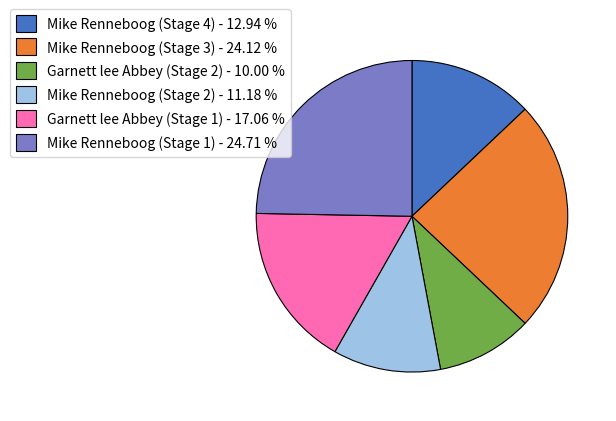

Is there a majority slice in this chart?

No